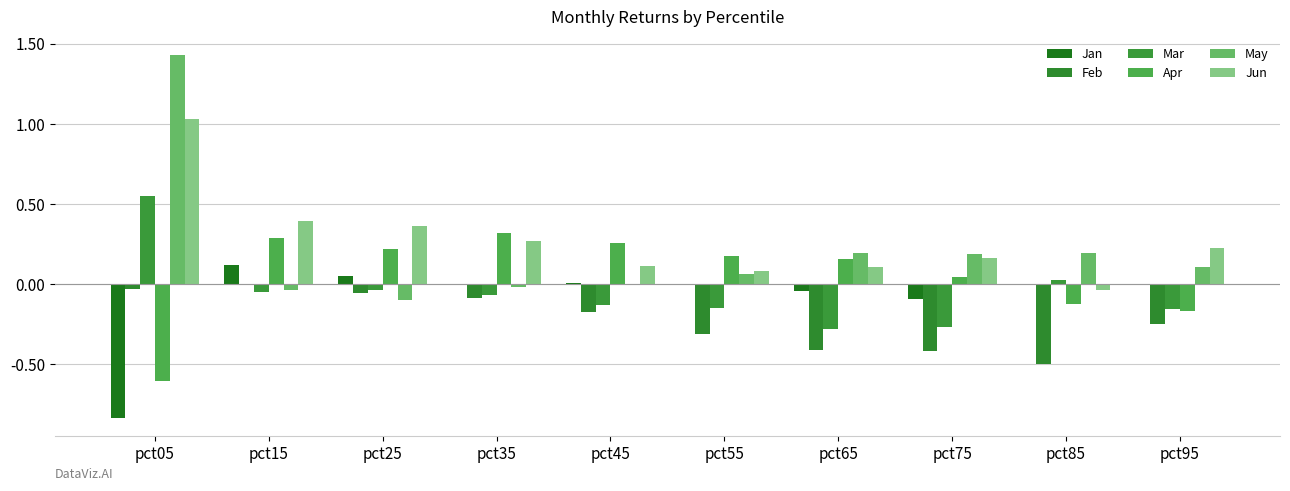

How many groups of bars are there?

10